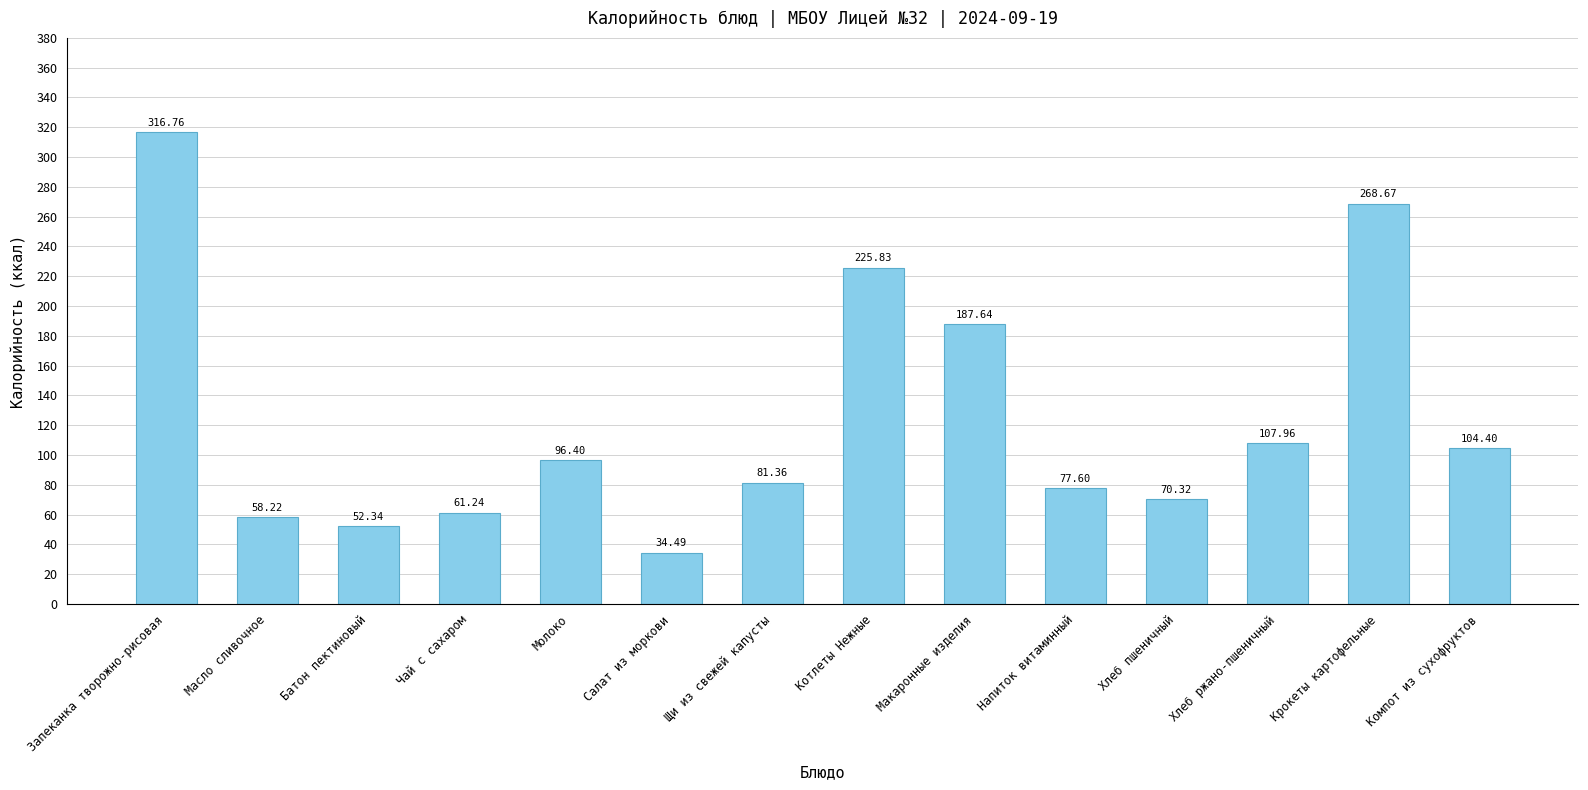

The chart shows a value of 225.8 at Котлеты Нежные. True or false?

True